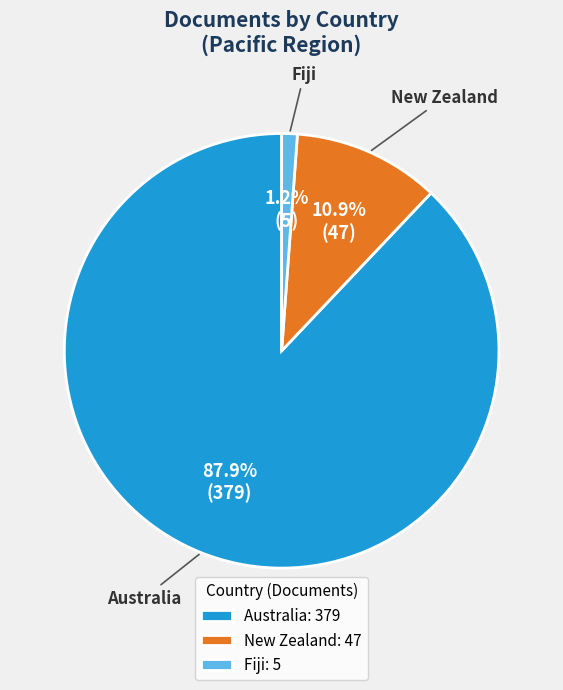

Which slice represents more than half of the pie?

Australia